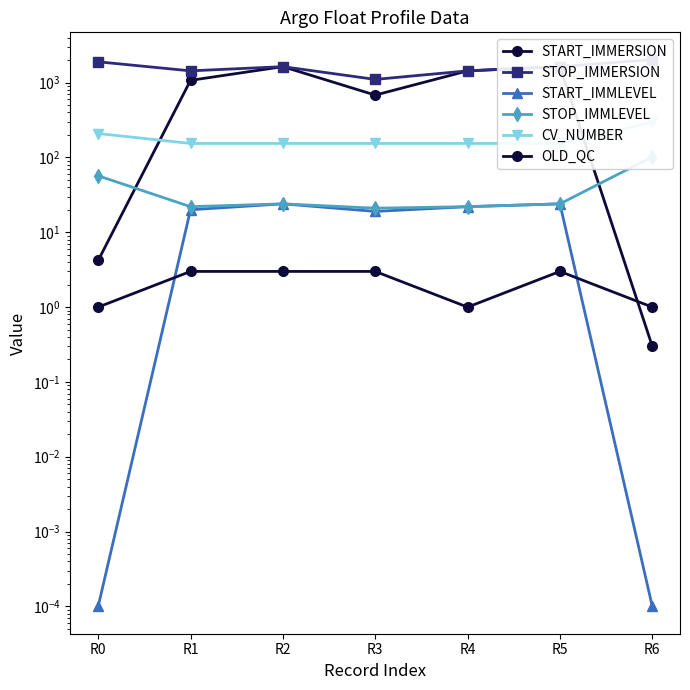

At how many categories does at least one series exceed 351?

7